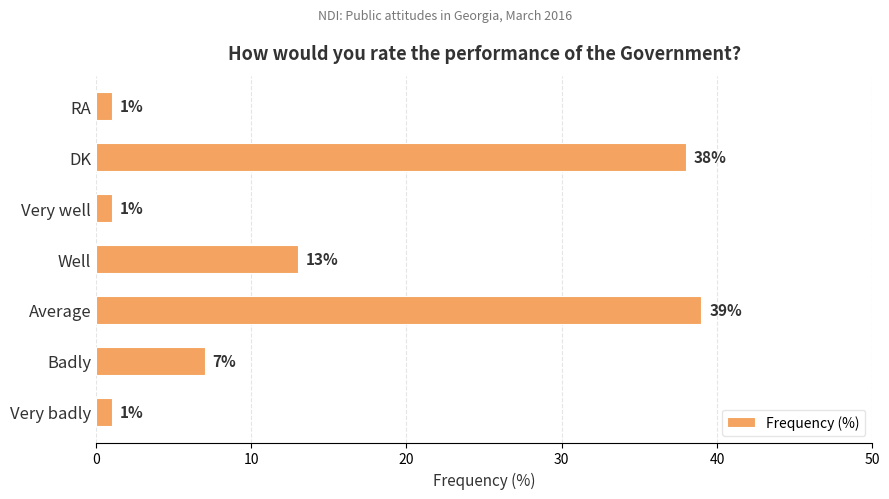

What value does the data have at Badly?

7